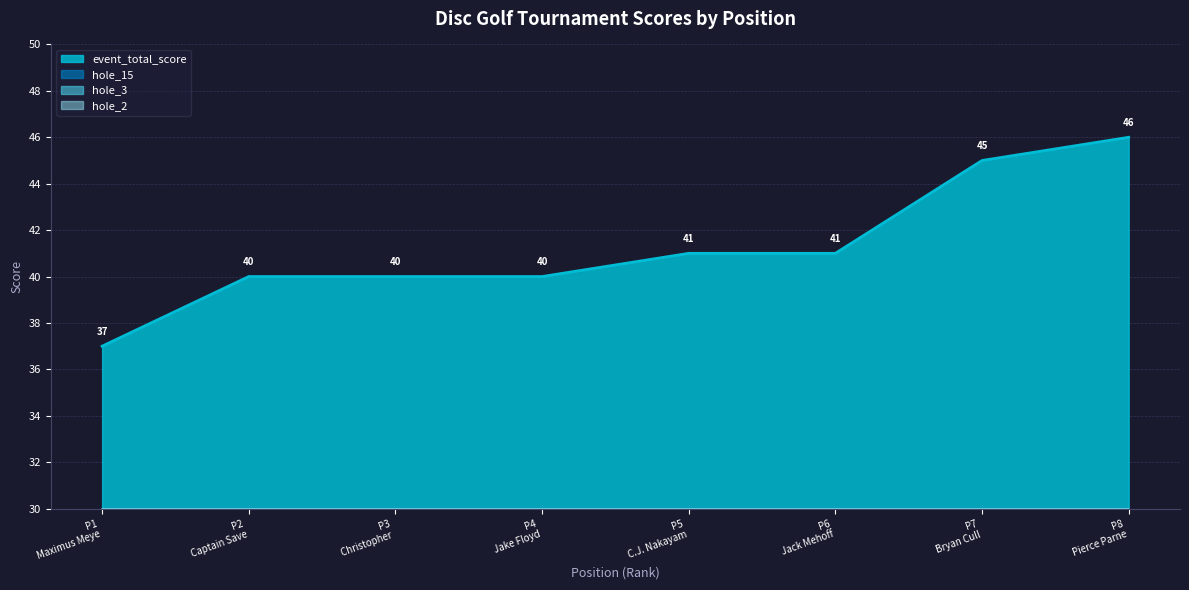

What is the maximum value for event_total_score?

46